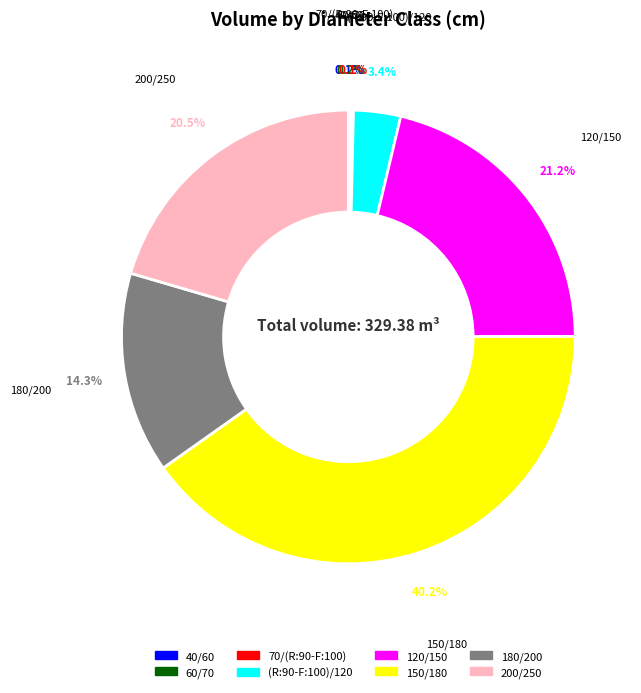

Does 150/180 represent more than half of the total?

No